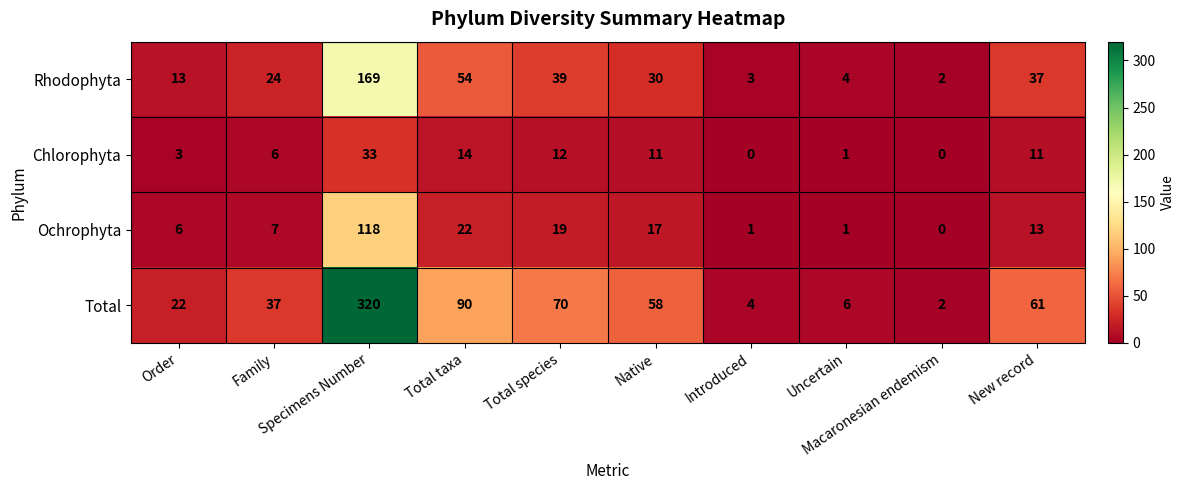

Rank the series by their average value, from lowest to highest.

Chlorophyta, Ochrophyta, Rhodophyta, Total